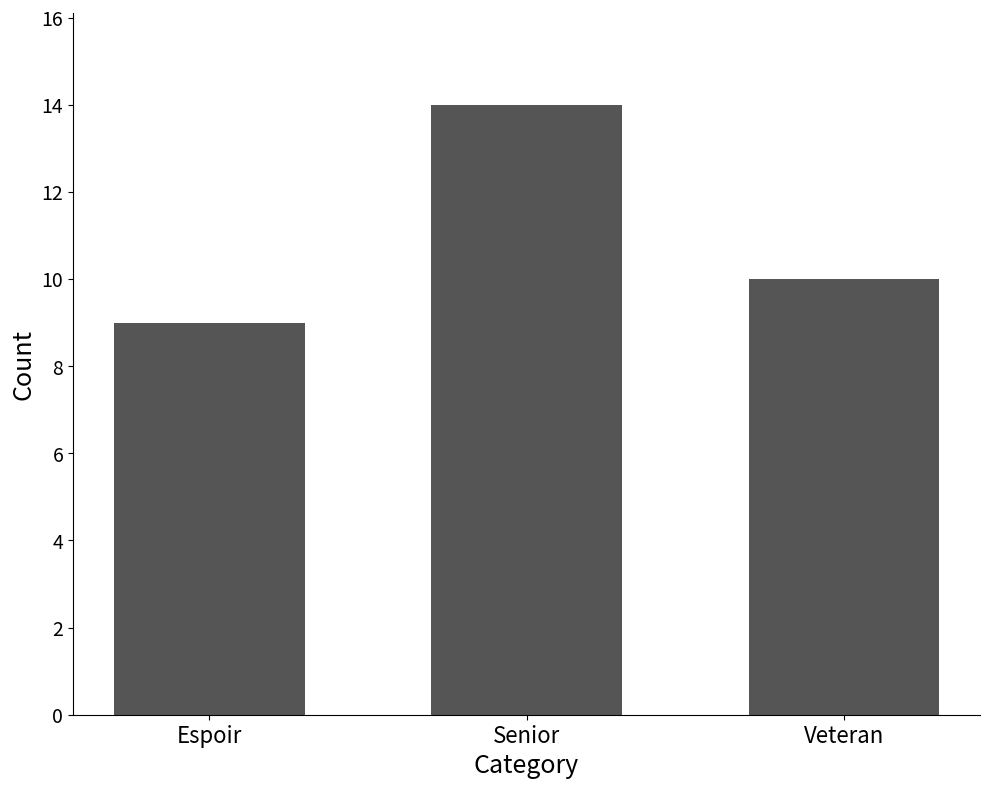

Are the bars grouped side by side (vs. stacked)?

No